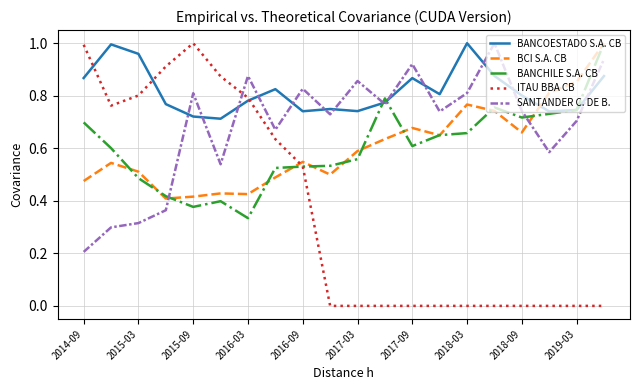

Which series has the largest total across all categories?

BANCOESTADO S.A. CB